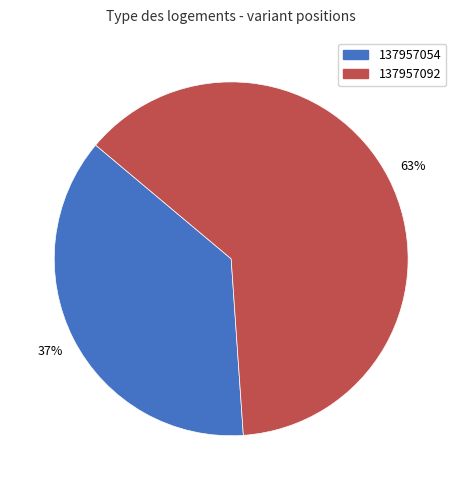

To the nearest percent, what is the average slice percentage?

50%